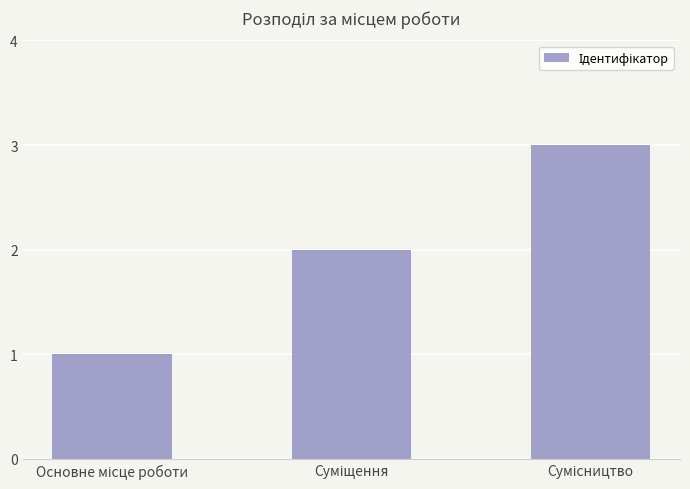

What is the sum of all values?

6